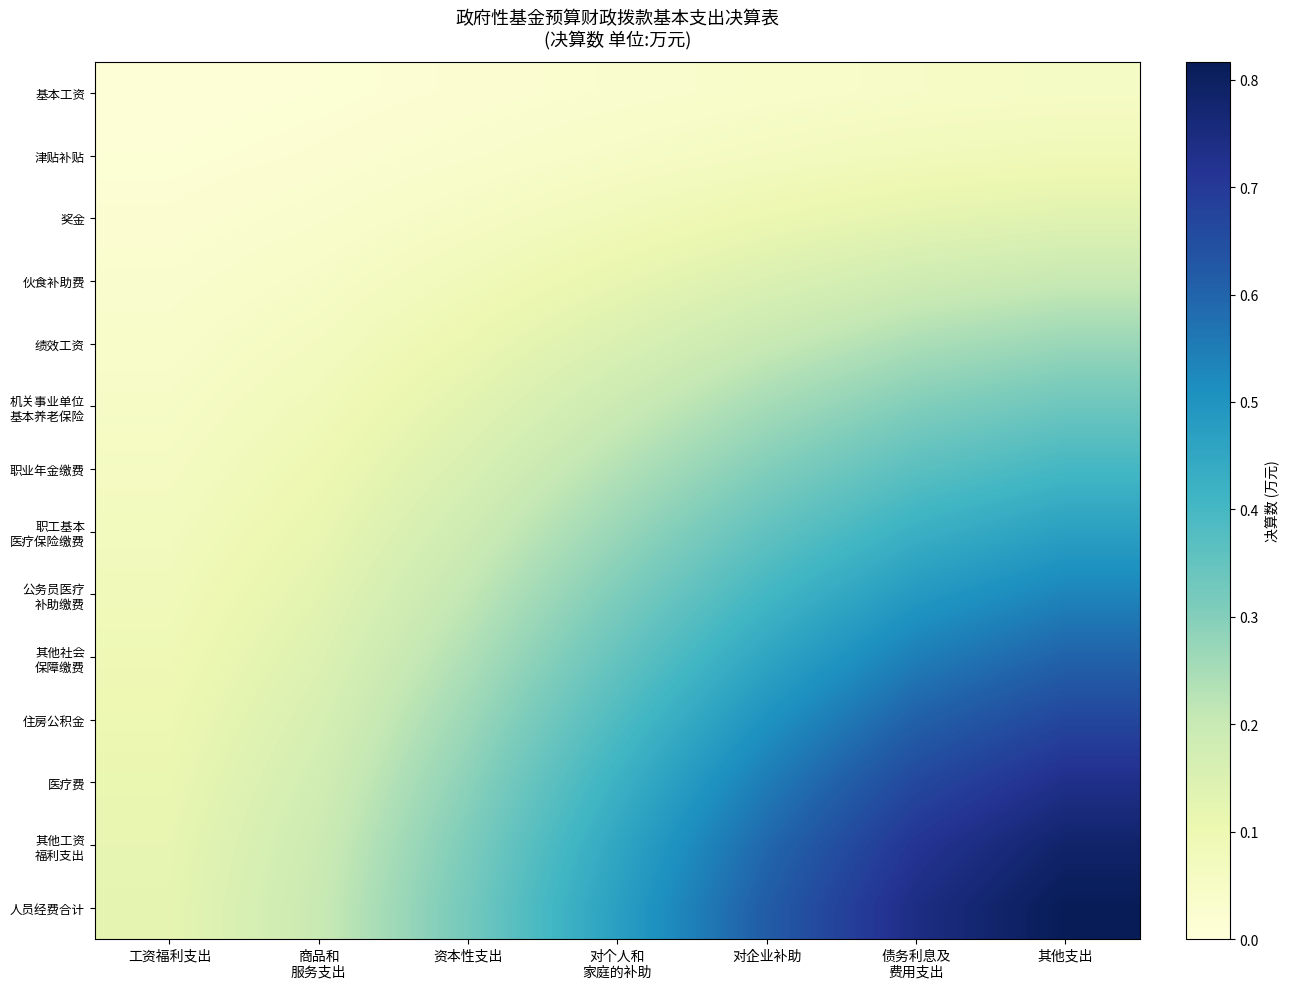

At how many categories does at least one series exceed 0?

7